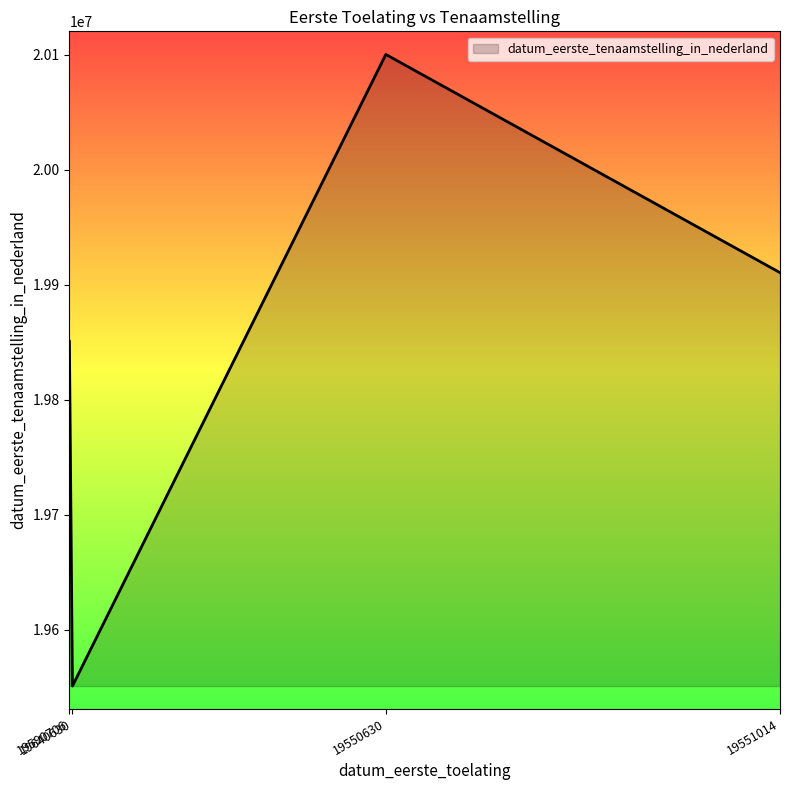

What is the change in value from 19590706 to 19640630?

-299916